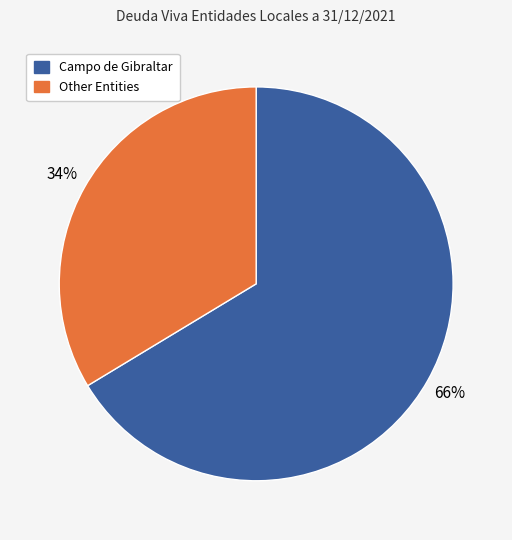

How many slices are in this pie chart?

2